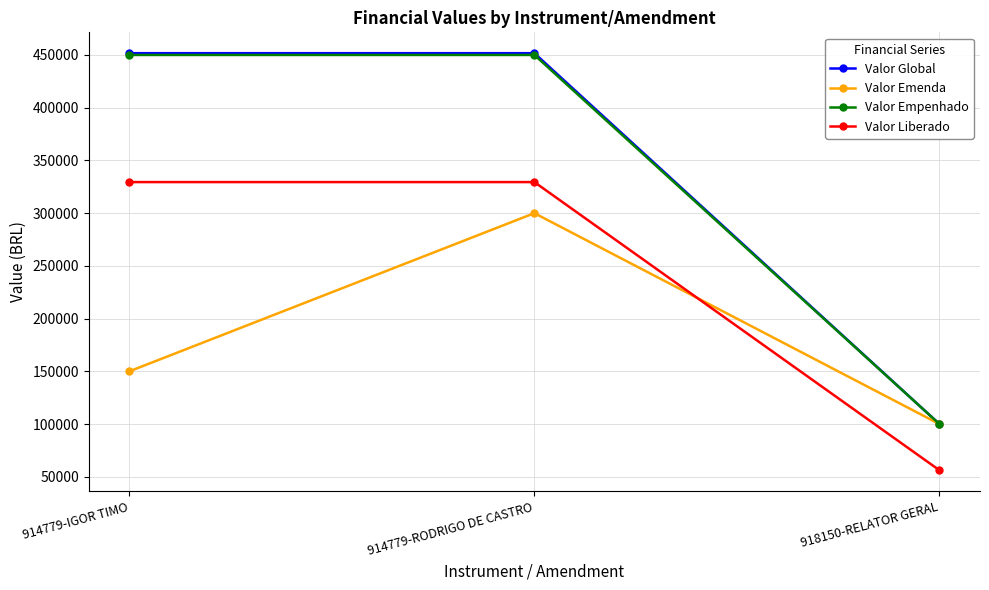

What is the label of the 1st point from the left?

914779-IGOR TIMO